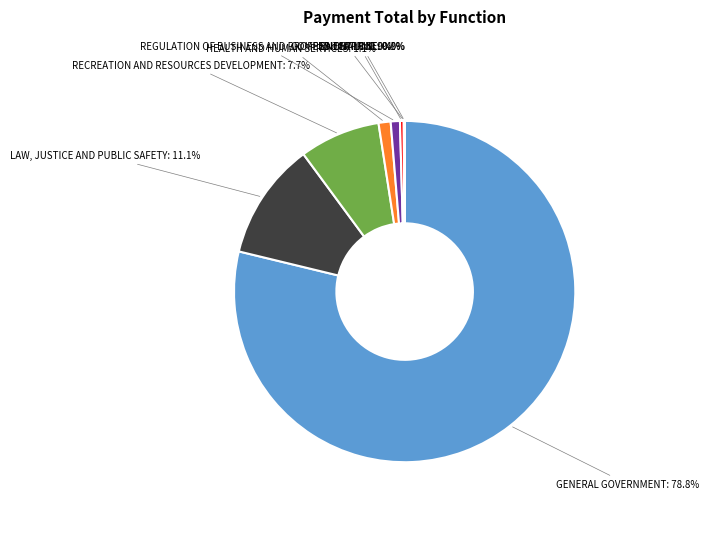

Is there any slice that represents more than half of the pie?

Yes